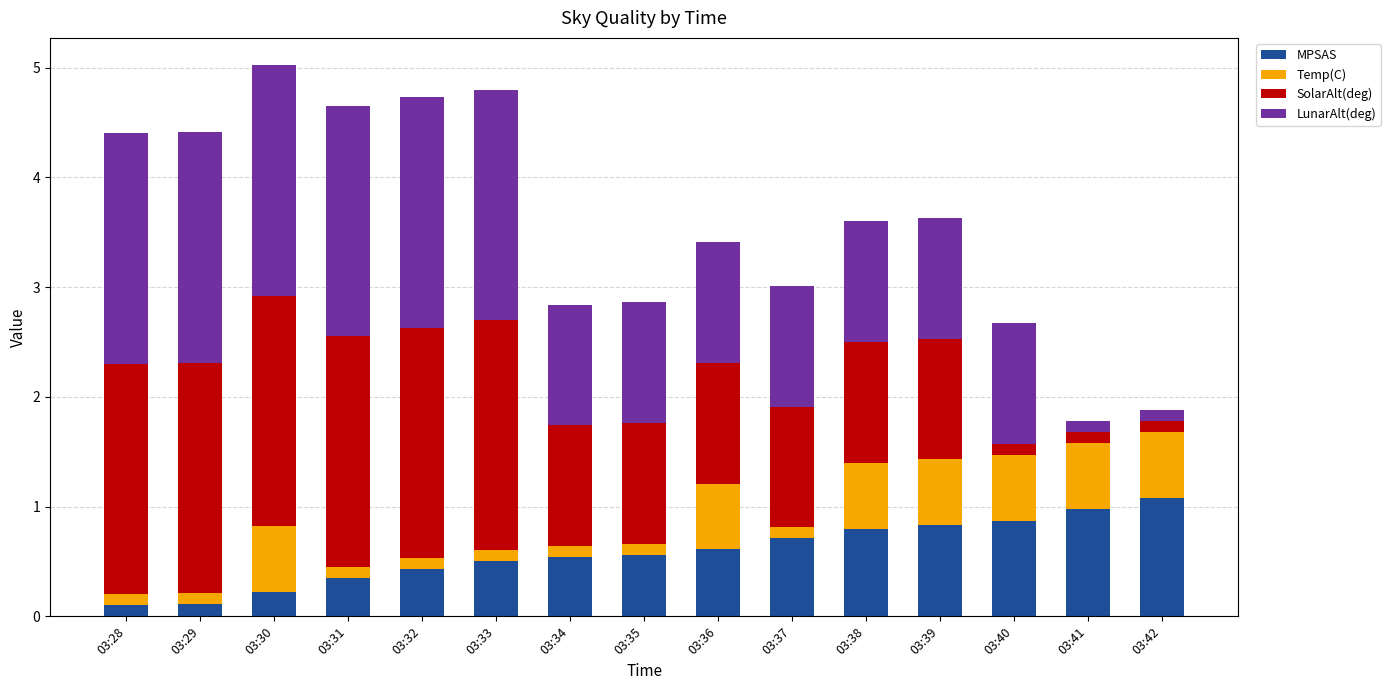

Count the number of data series in this chart.

4